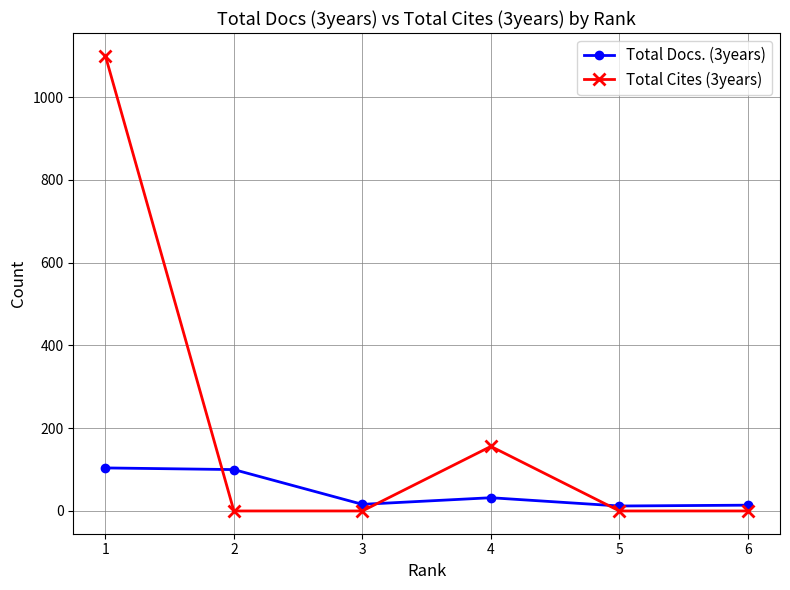

After their last crossing, which series has the higher values: Total Docs. (3years) or Total Cites (3years)?

Total Docs. (3years)